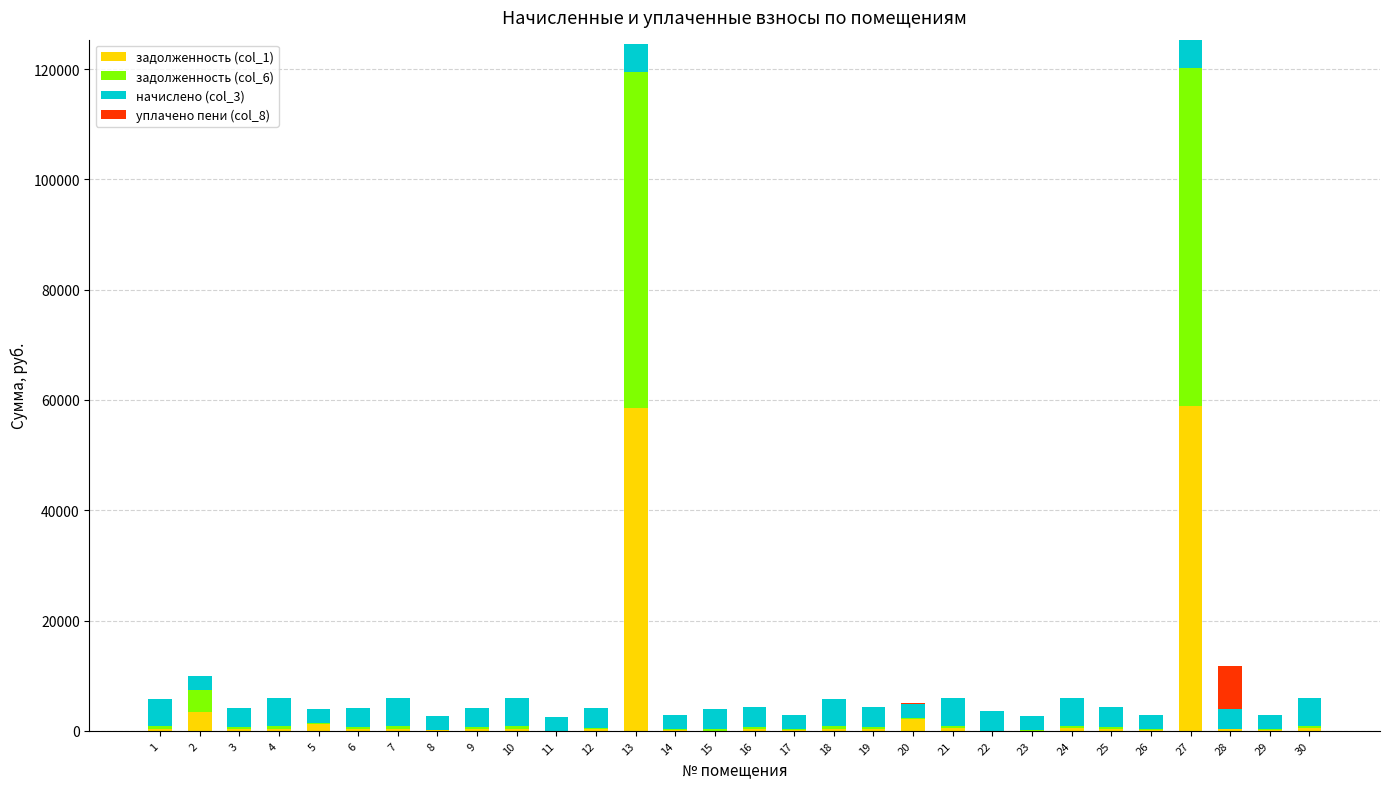

Which series changed the most between 1 and 25?

начислено (col_3)